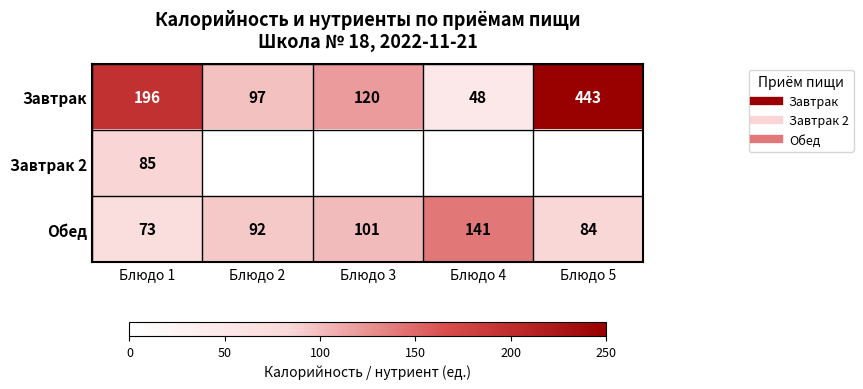

How many positive values does the Завтрак 2 series have?

1